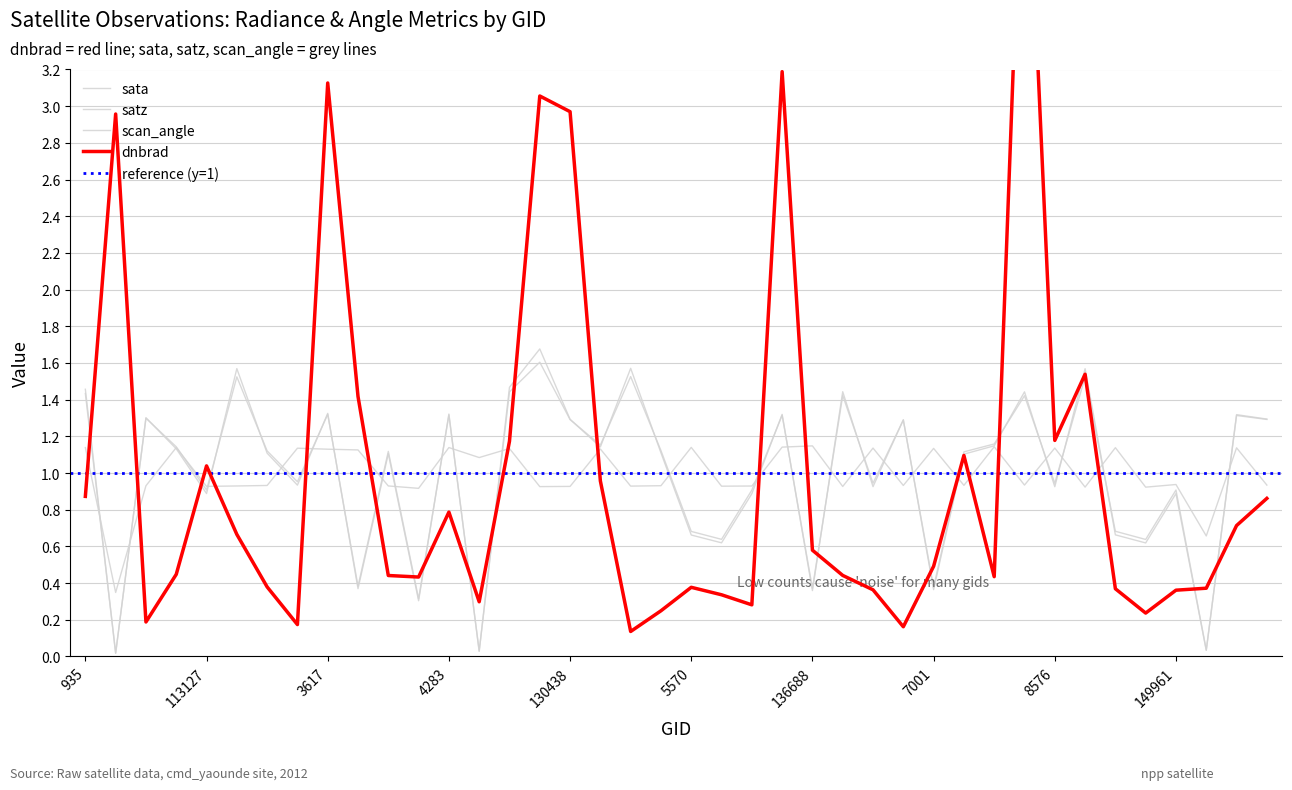

Which category has the highest value across all series?

146629